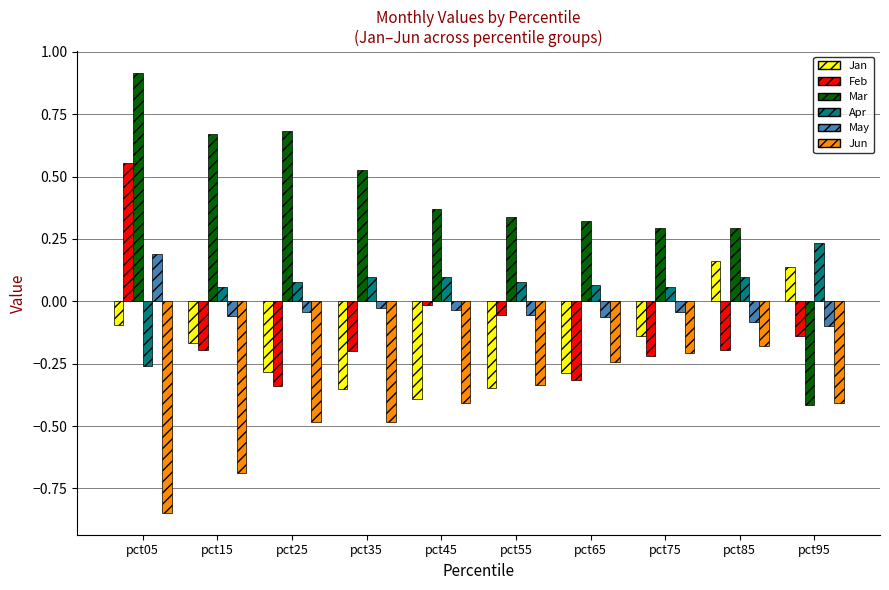

Which series has the largest range (max minus min)?

Mar